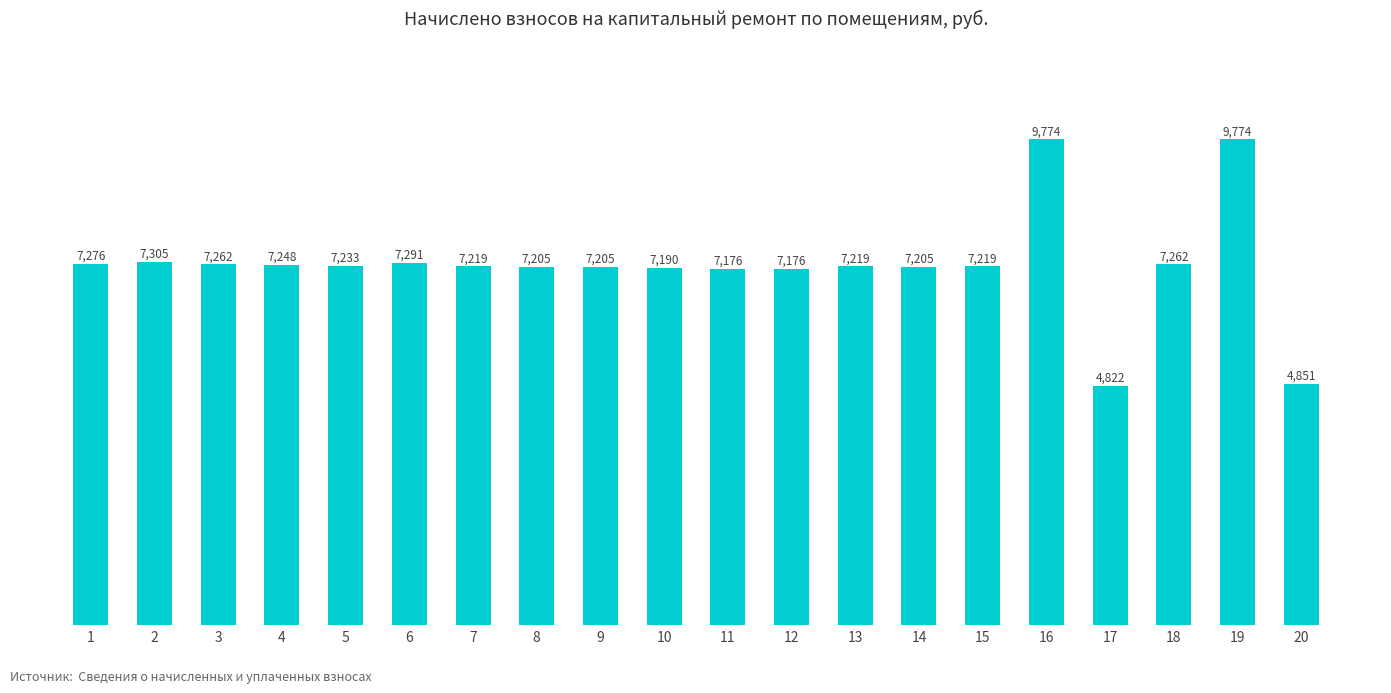

Where is the data nearest to the value 7298?

2